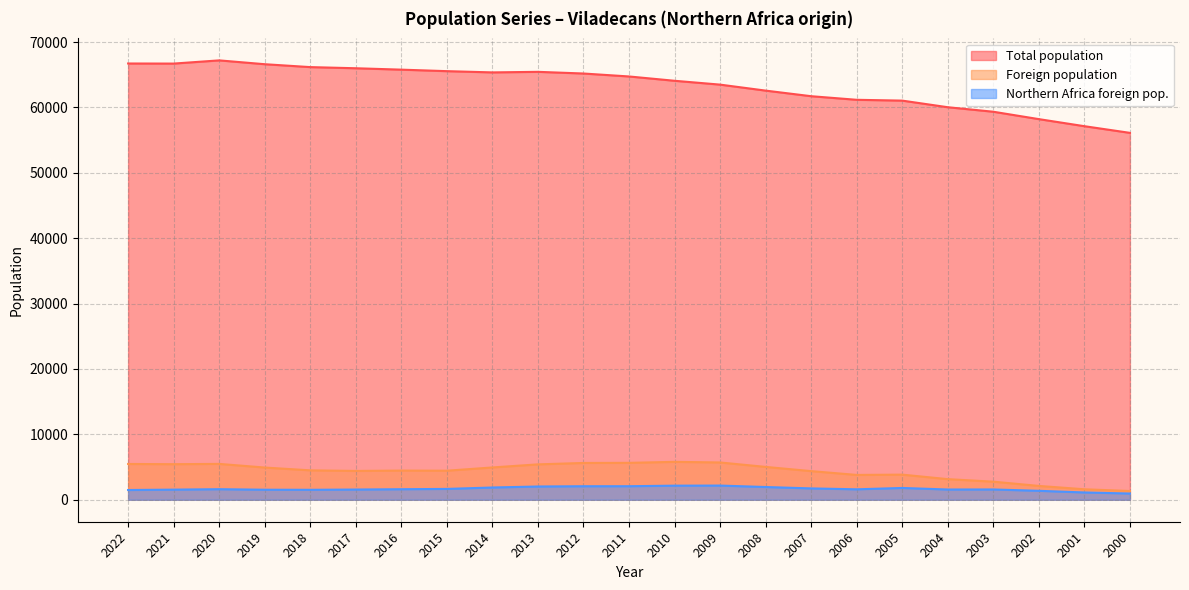

What is the minimum value for Northern Africa foreign pop.?

954